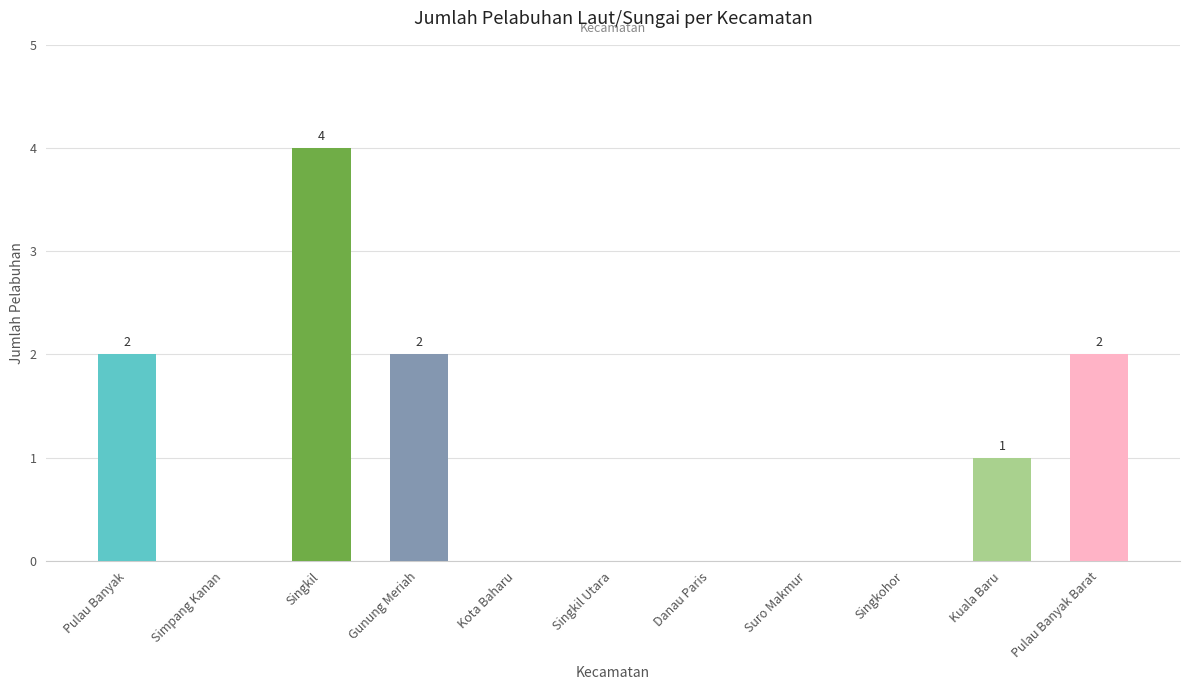

What is the change in value from Singkil to Kuala Baru?

-3